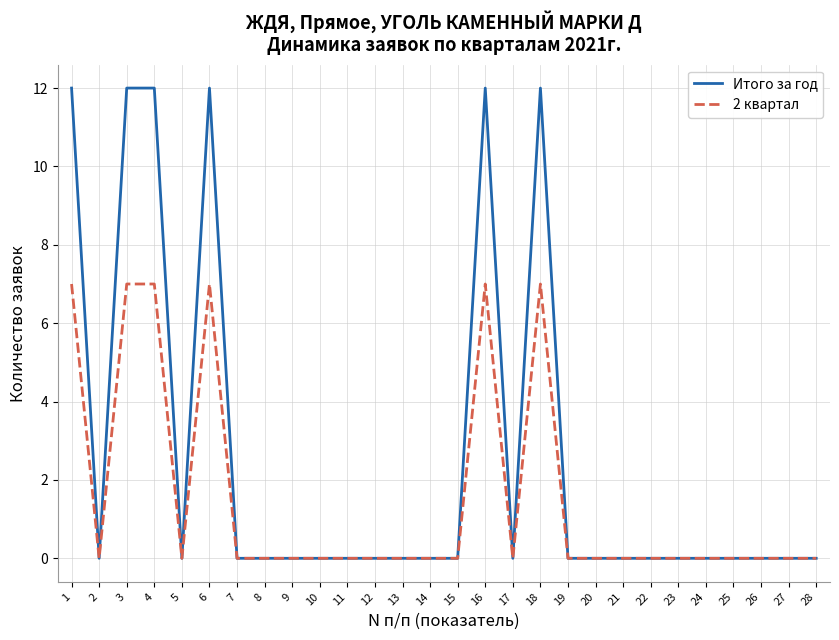

How many lines are shown in the chart?

2